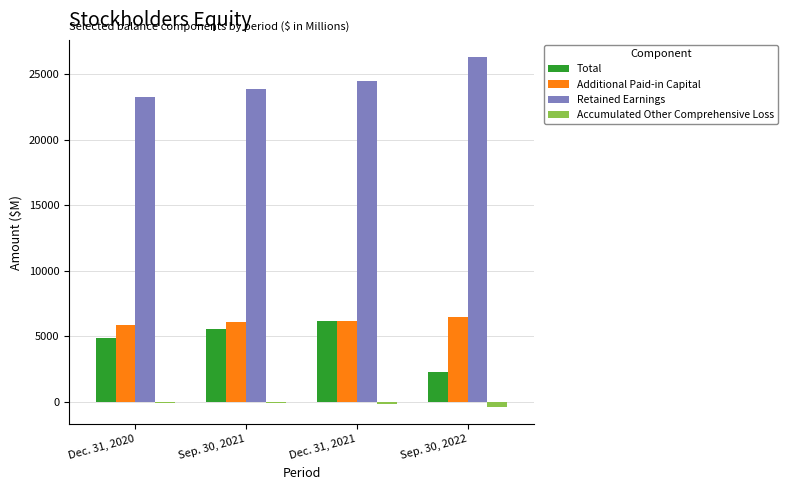

How many groups of bars are there?

4